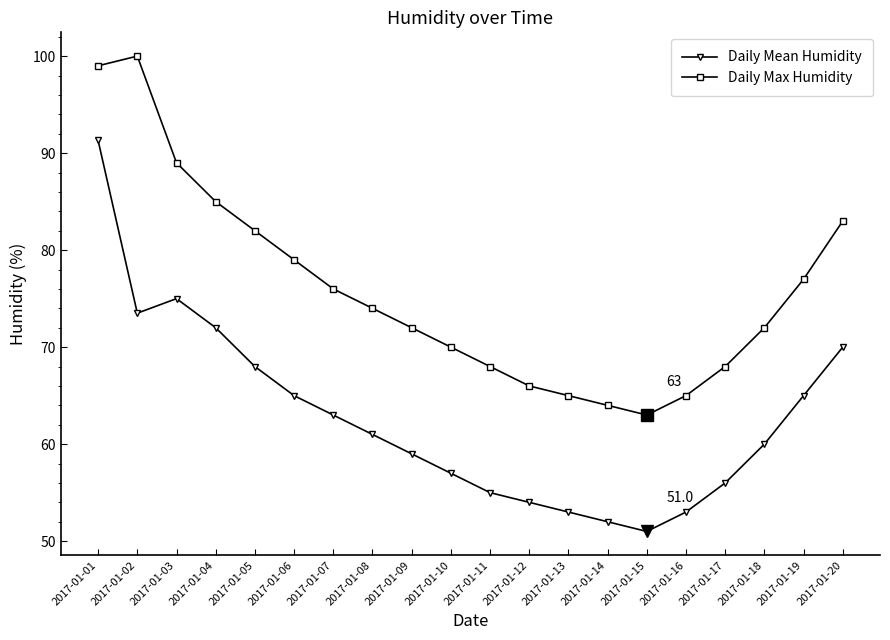

Count the number of data series in this chart.

2